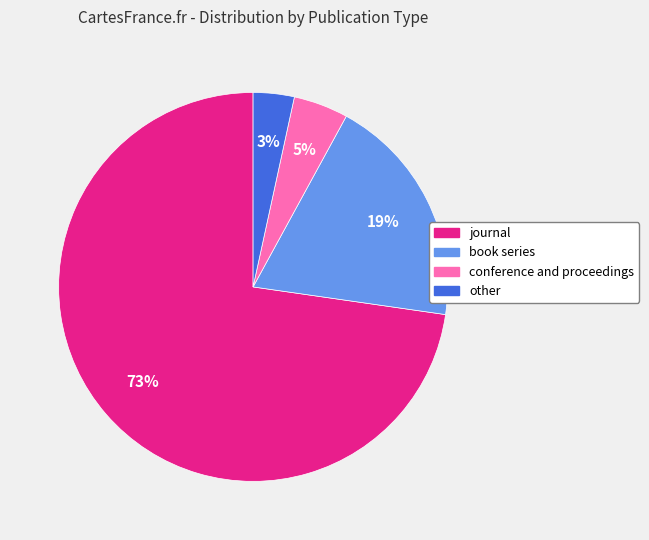

Between other and journal, which is larger?

journal